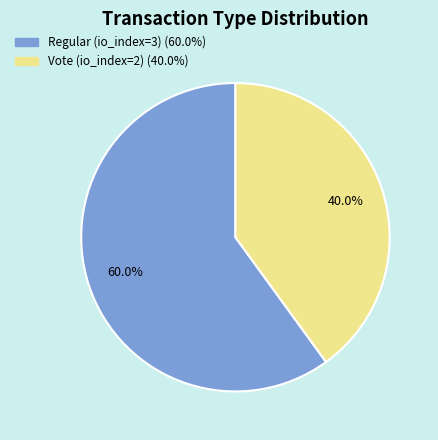

Which slice represents more than half of the pie?

Regular (io_index=3)